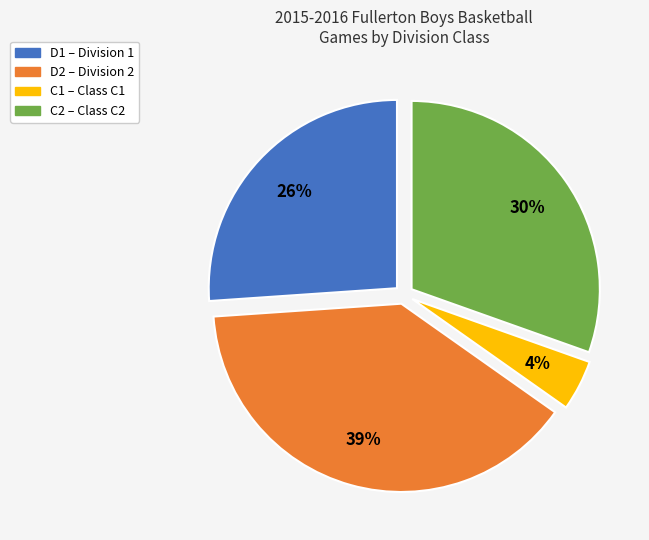

To the nearest percent, what is the combined percentage of D1 and C2?

57%